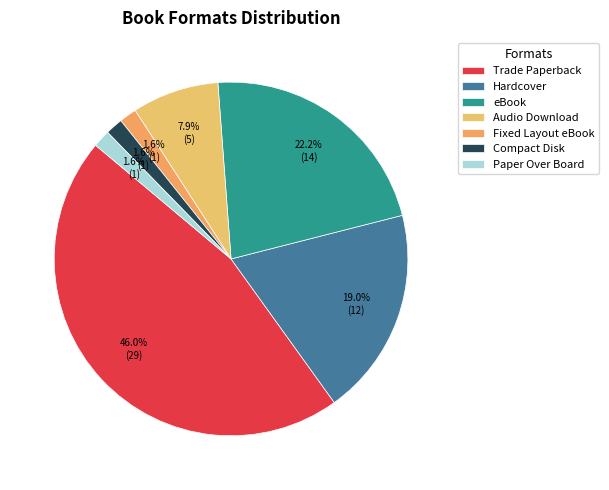

To the nearest percent, what is the combined percentage of Paper Over Board and Compact Disk?

3%